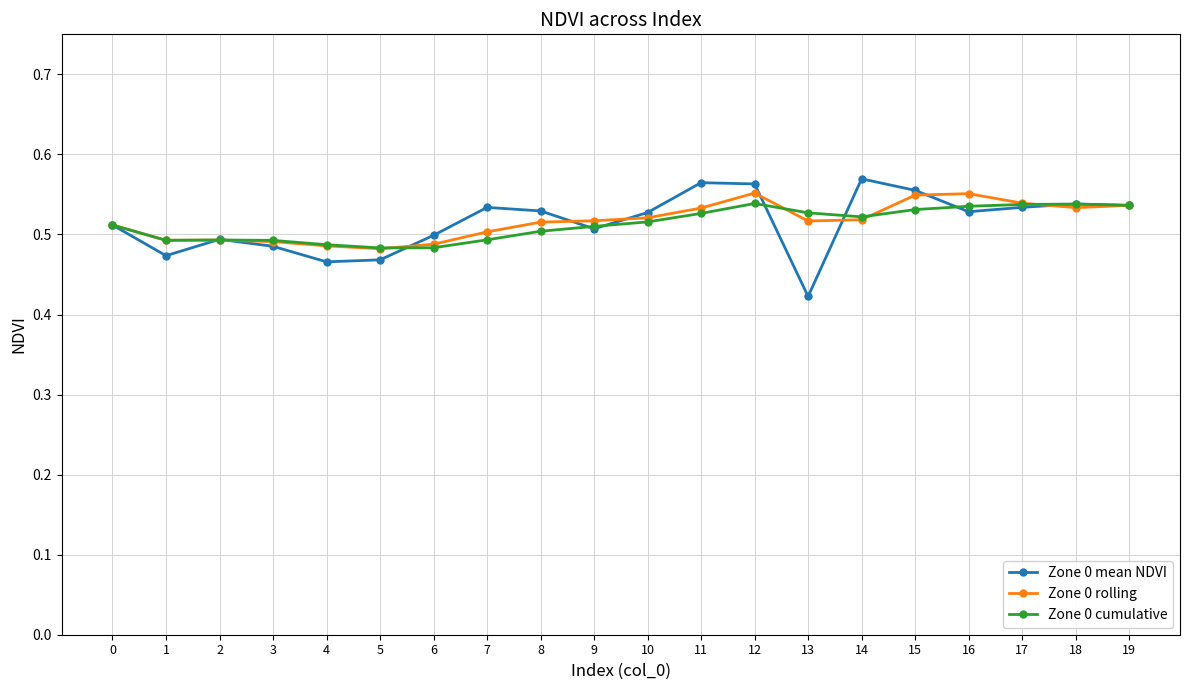

True or false: Zone 0 mean NDVI and Zone 0 cumulative cross at least once.

True